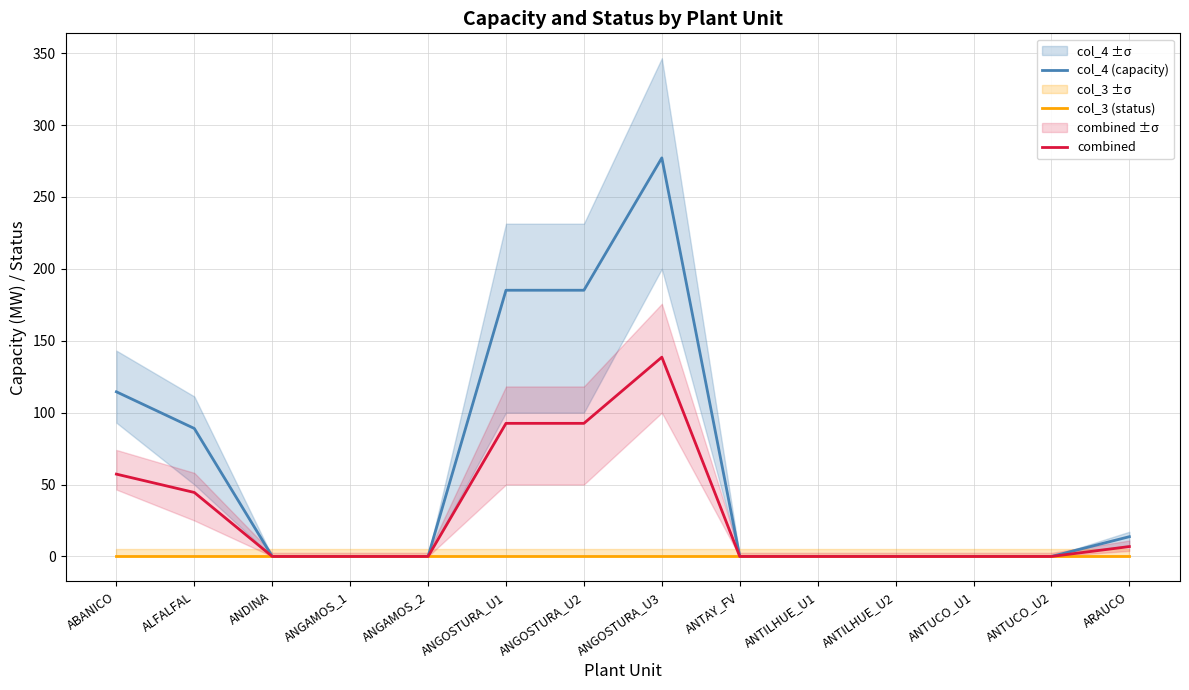

Rank the series at ANGAMOS_2 from lowest to highest value.

col_4 (capacity), col_3 (status), combined